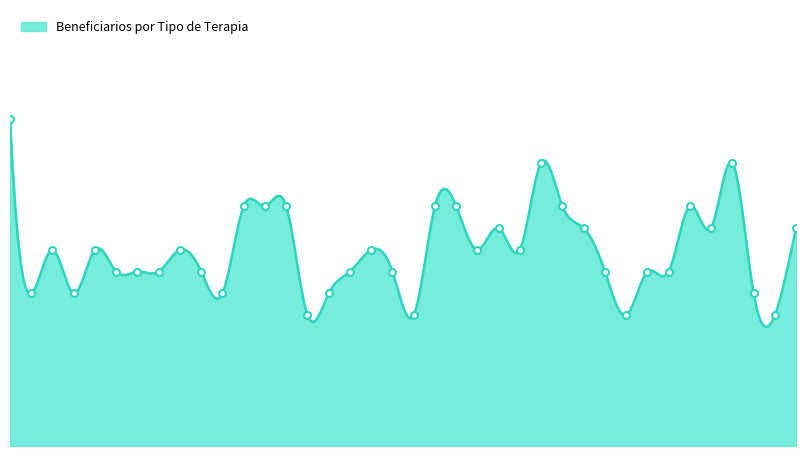

The value at EDSON is 3. True or false?

False